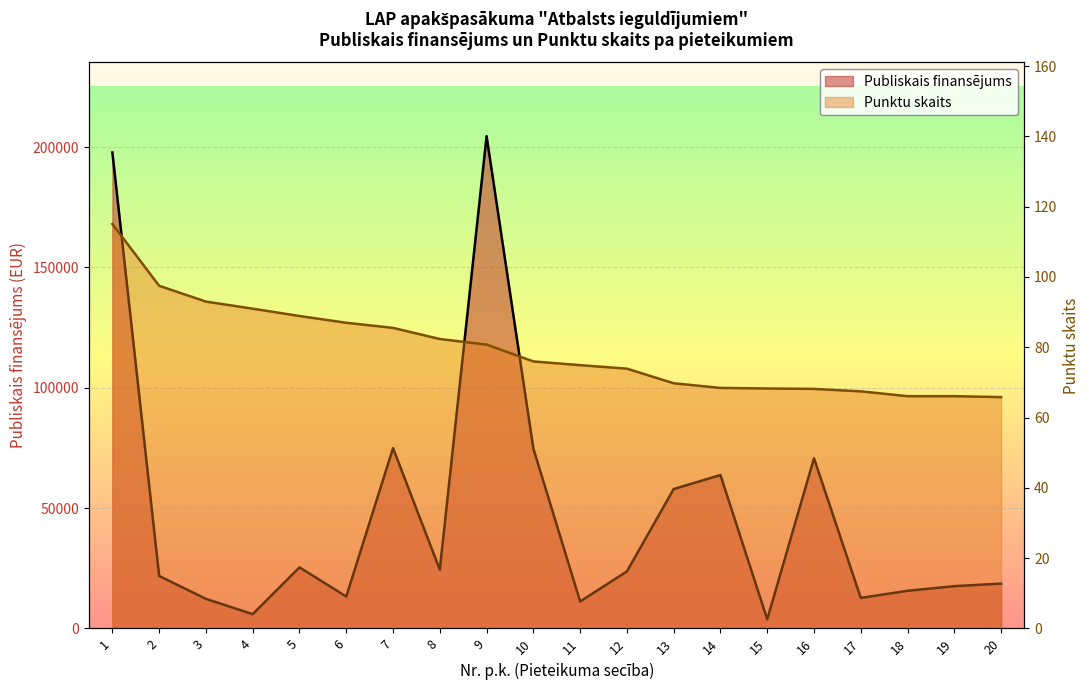

At which label does Publiskais finansējums reach its minimum?

15